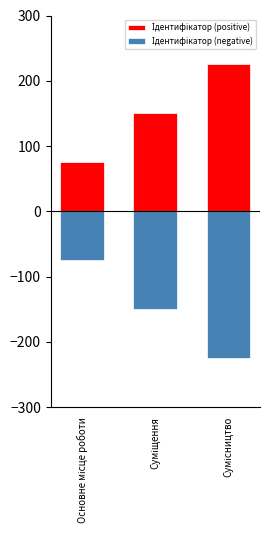

What is the label of the 2nd bar from the left?

Суміщення